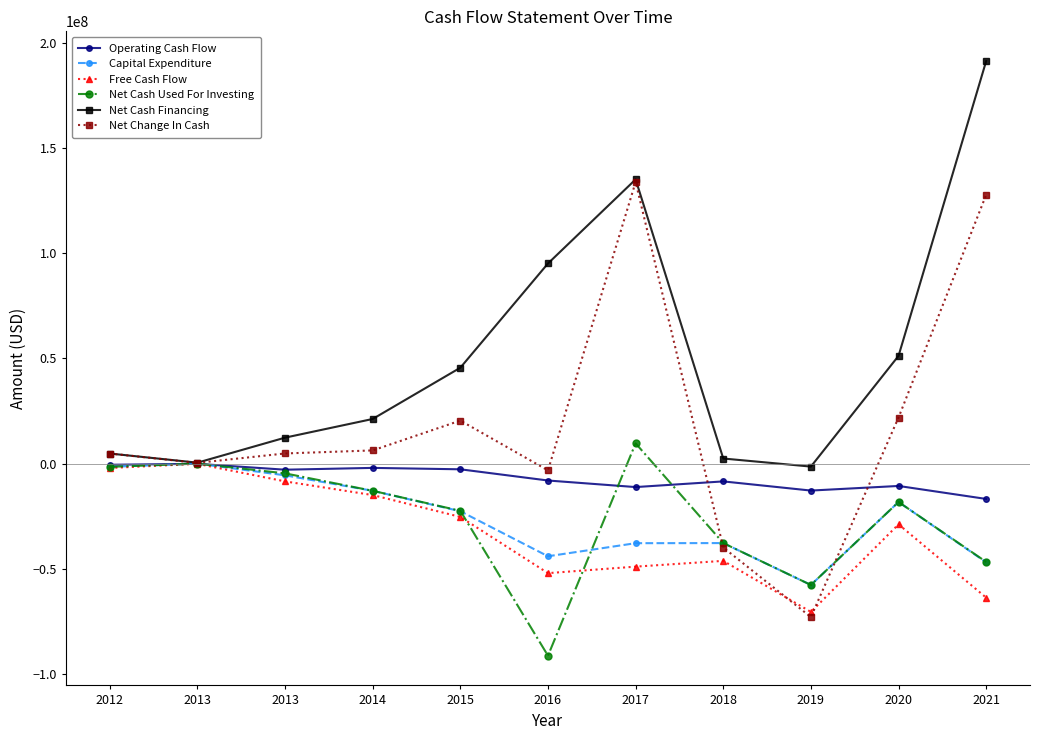

What are all the series names shown in the legend?

Operating Cash Flow, Capital Expenditure, Free Cash Flow, Net Cash Used For Investing, Net Cash Financing, Net Change In Cash